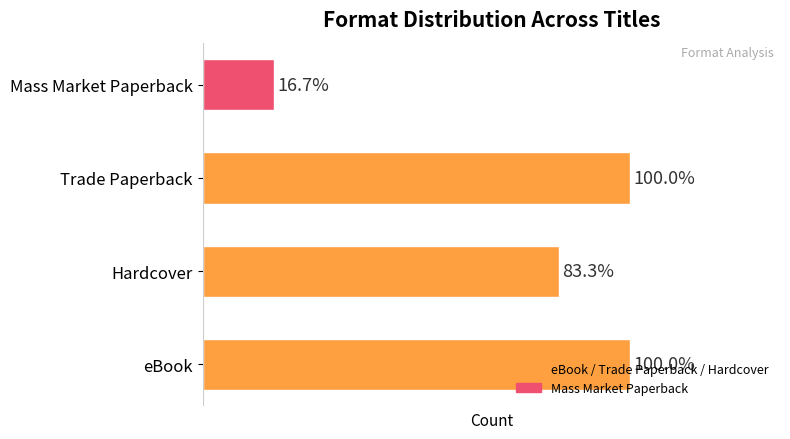

Are the bars grouped side by side (vs. stacked)?

No